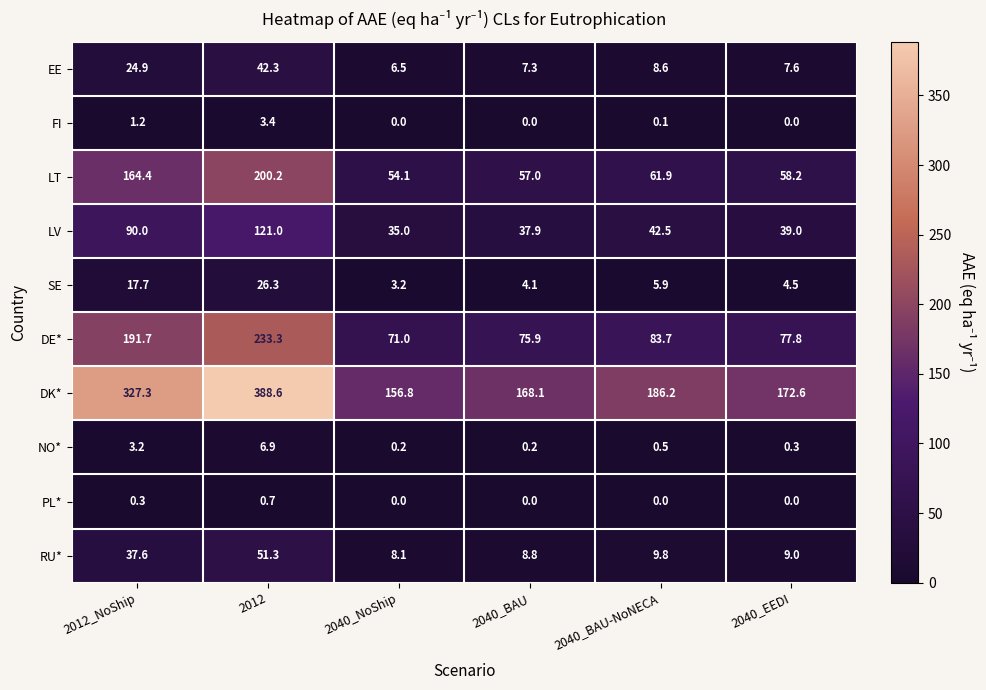

Between 2040_NoShip and 2040_BAU-NoNECA, which series saw the biggest shift?

DK*